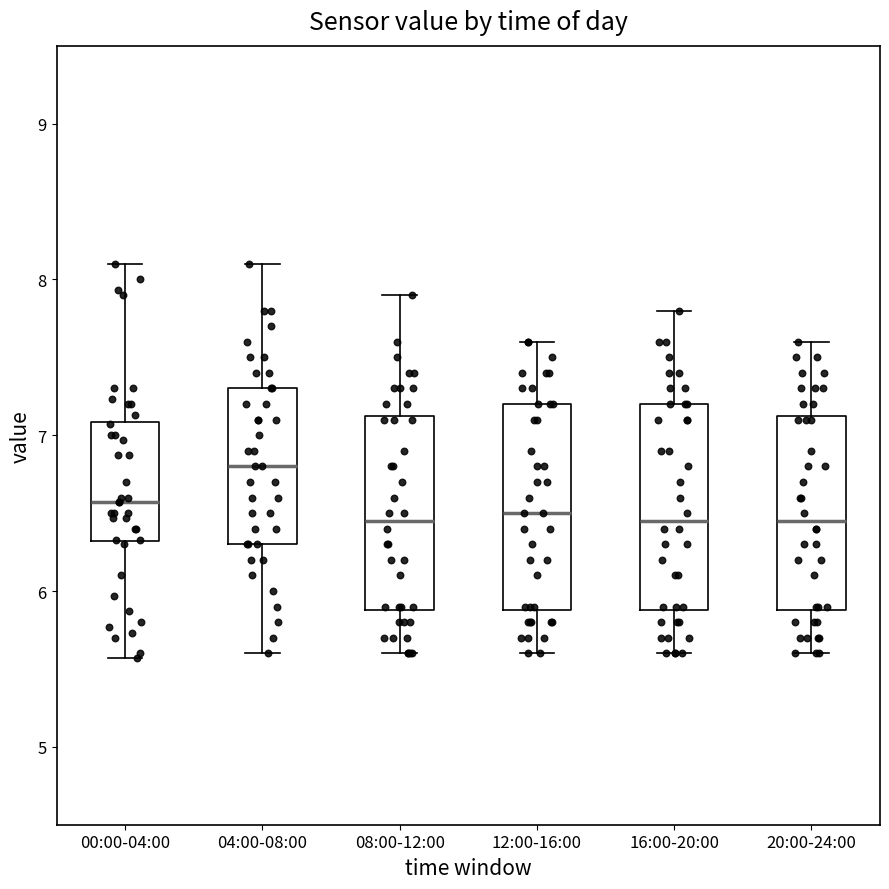

Which box's median line is the highest?

04:00-08:00